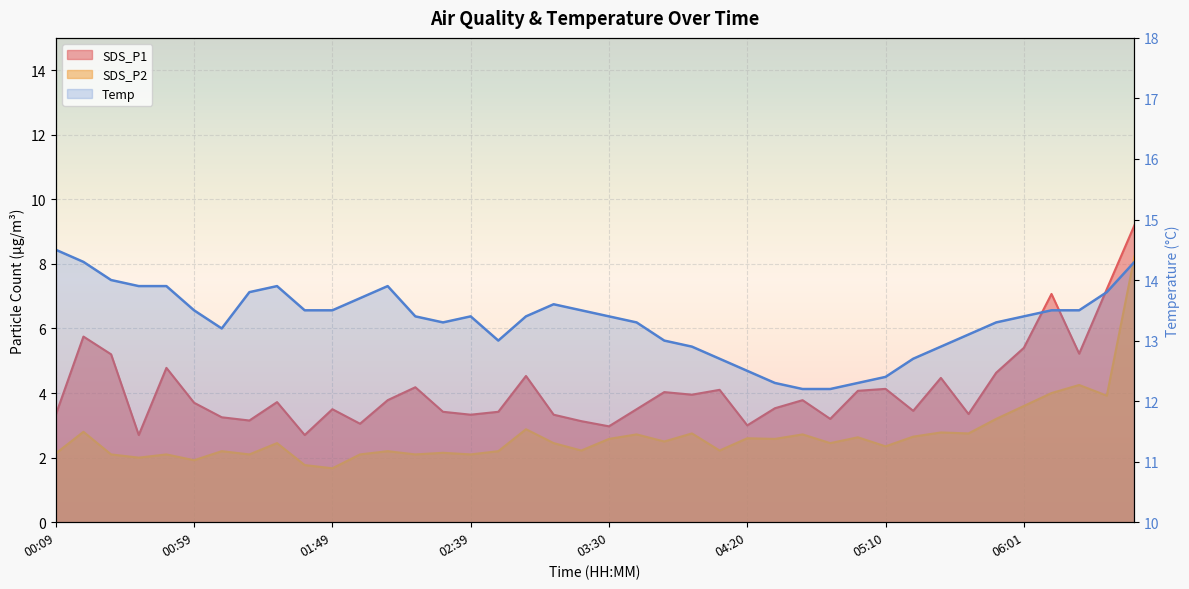

Which label corresponds to the largest value in the chart?

00:09